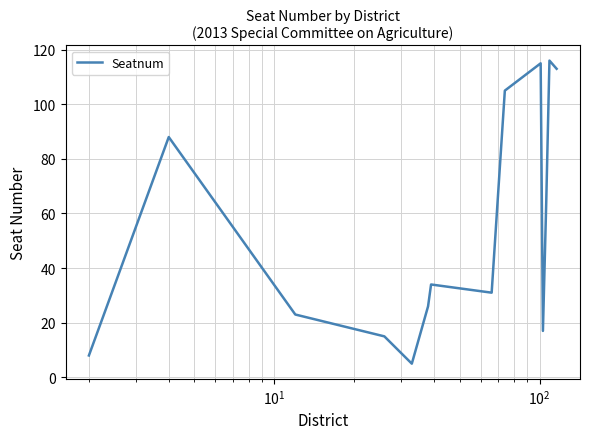

What is the sum of all values?

760